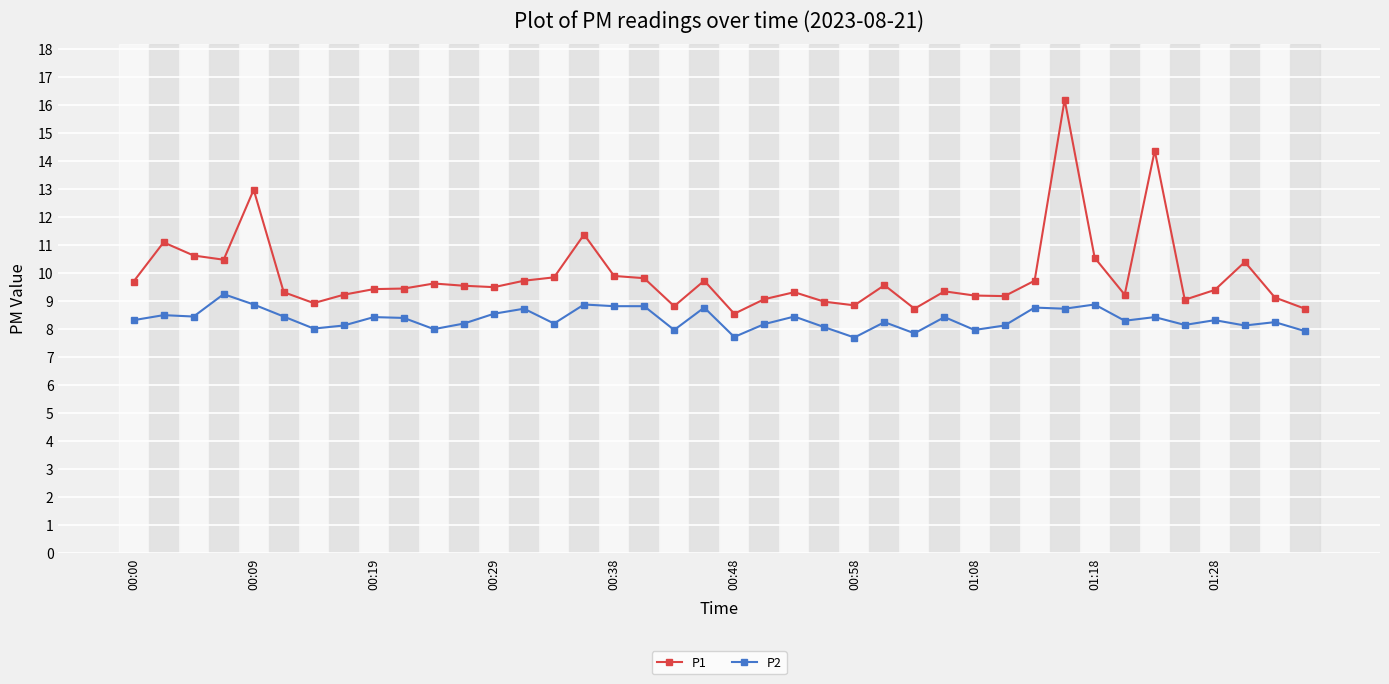

True or false: P1 and P2 intersect in this chart.

False